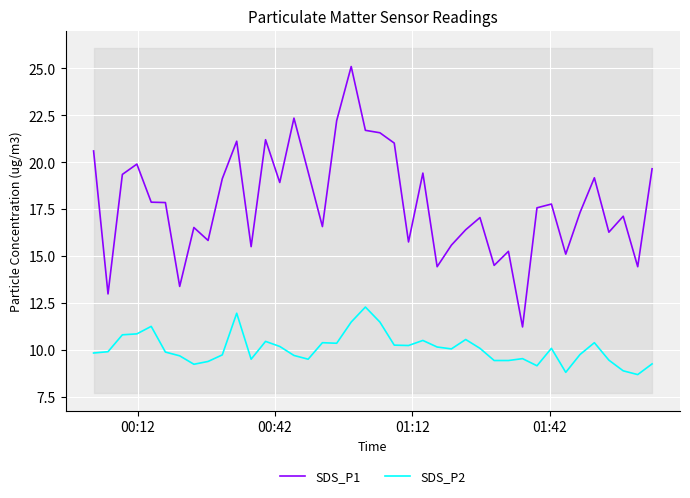

How many categories are shown in the chart?

40